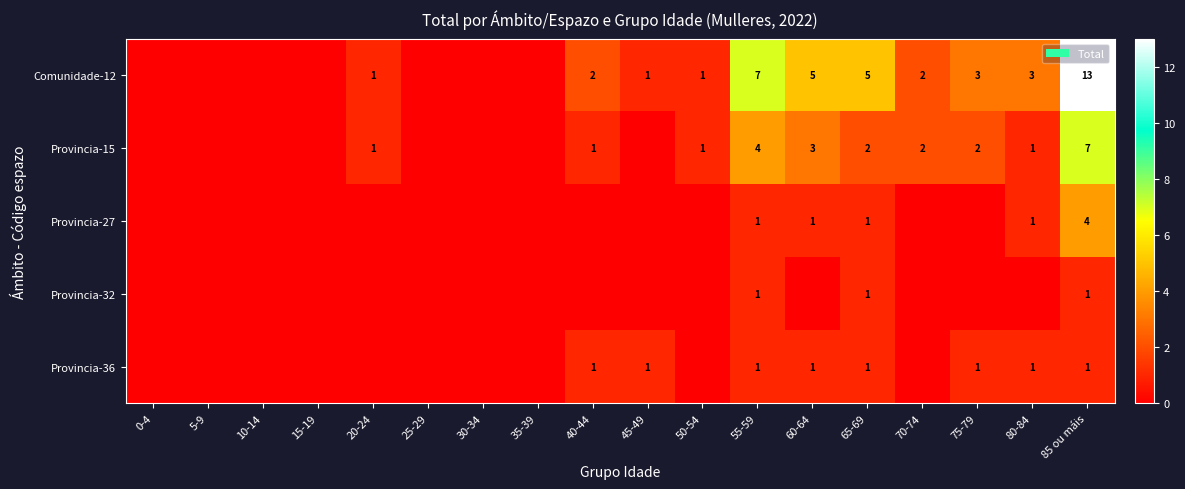

Count the Provincia-36 values in the range 0 to 1.

18